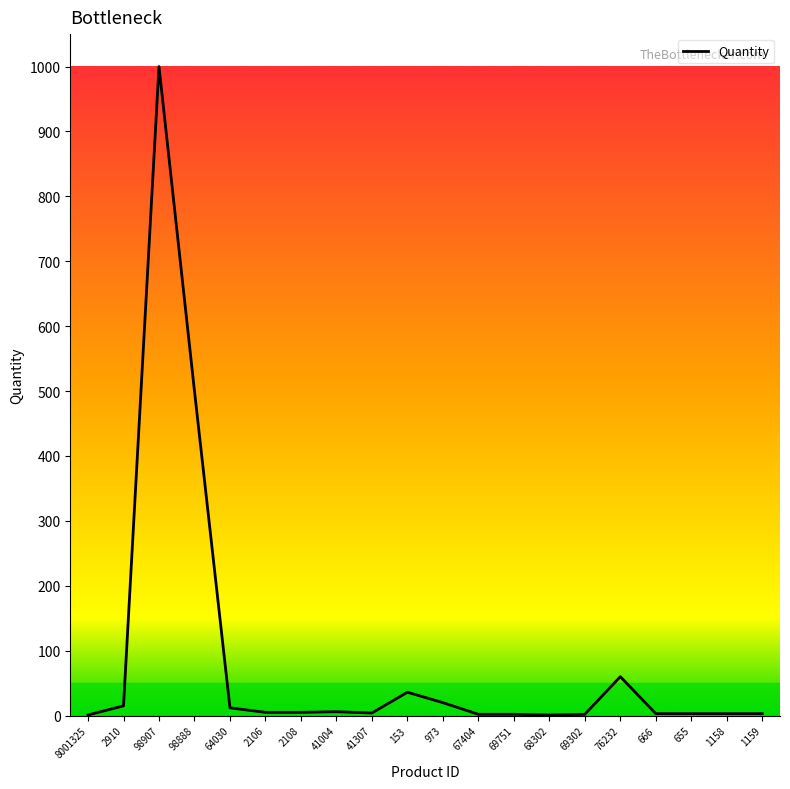

Where is the first local maximum?

98907